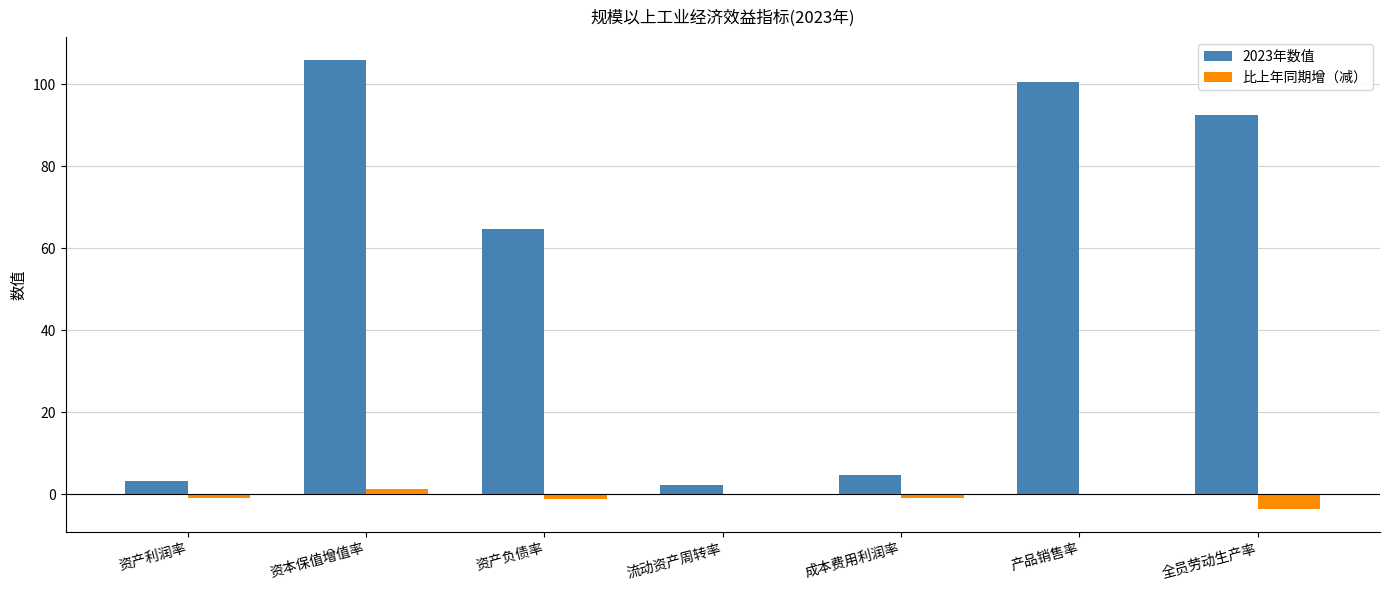

What is the difference between the 比上年同期增（减） values at 资产负债率 and 资本保值增值率?

2.6